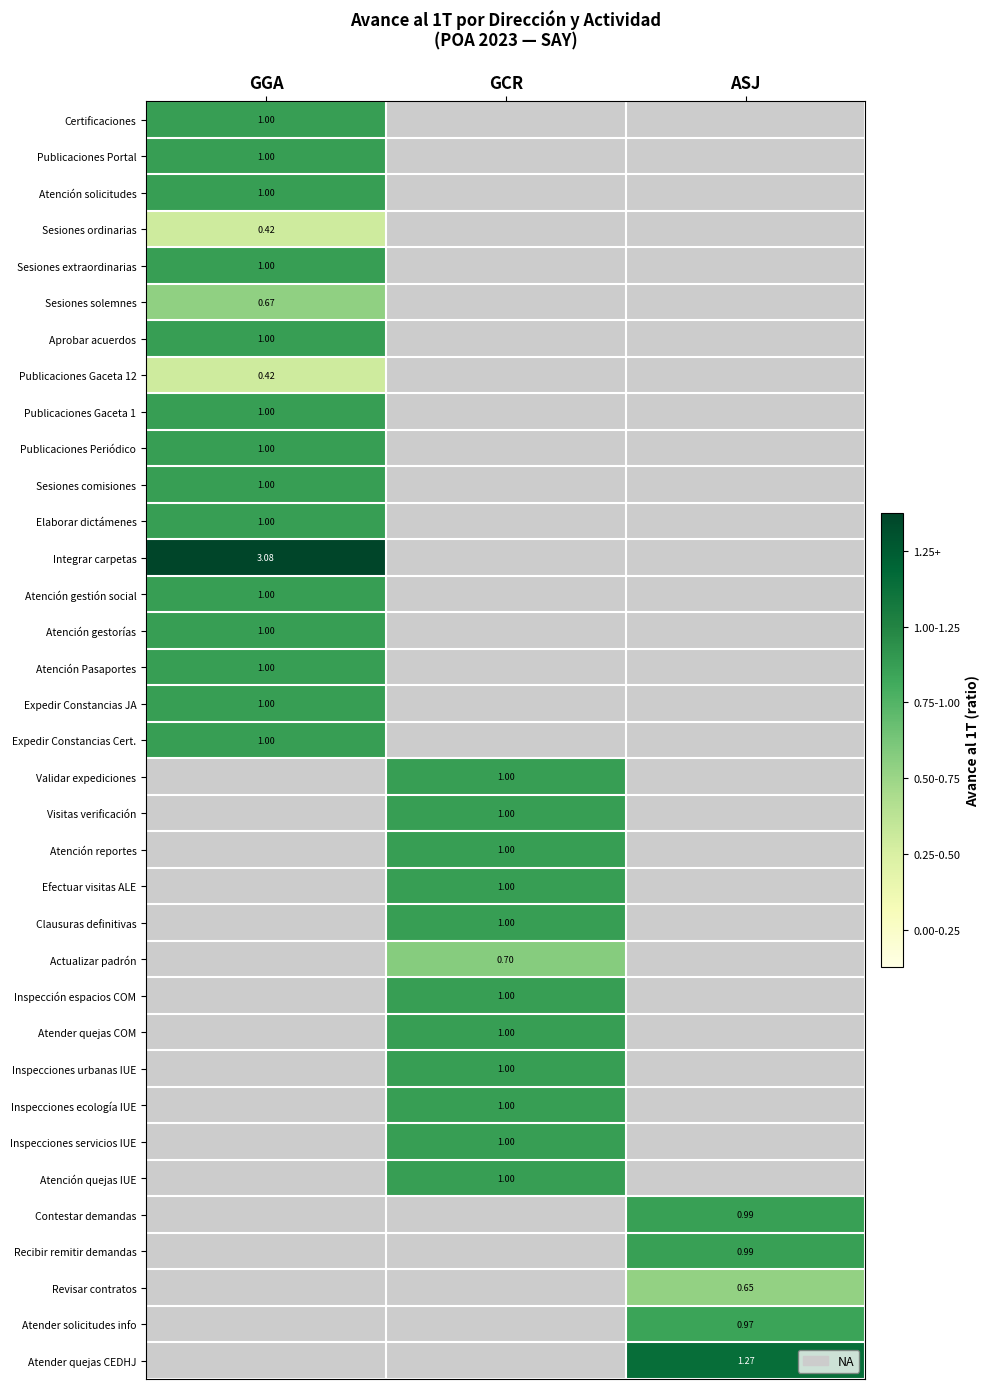

Between ASJ and GCR, which is larger?

GCR